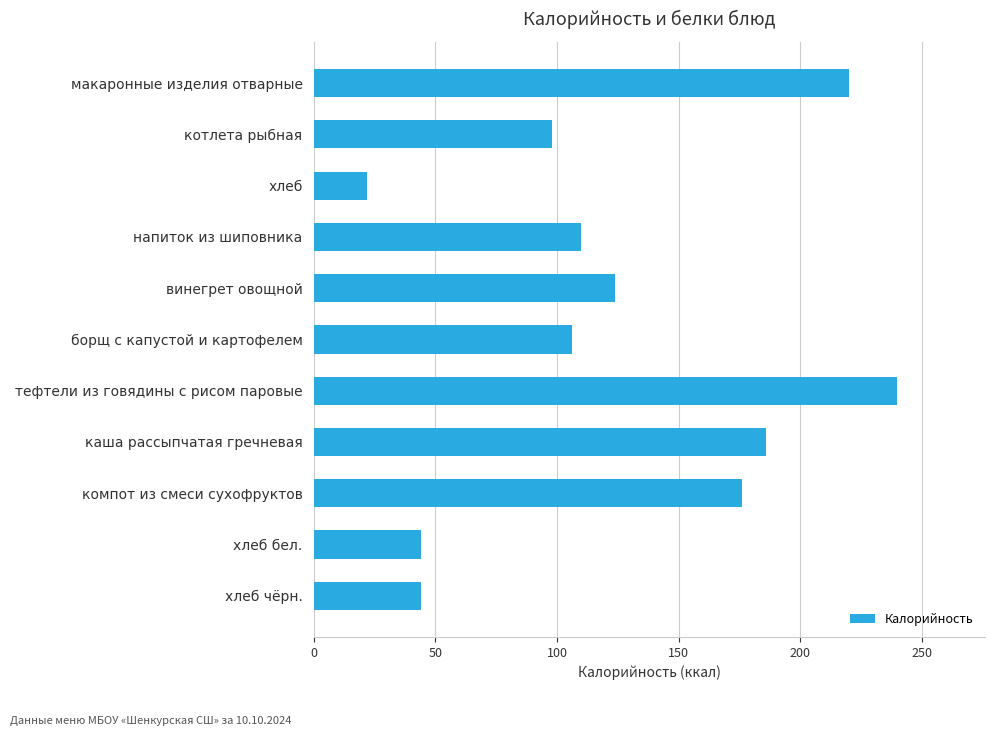

What is the sum of the values at макаронные изделия отварные and напиток из шиповника?

330